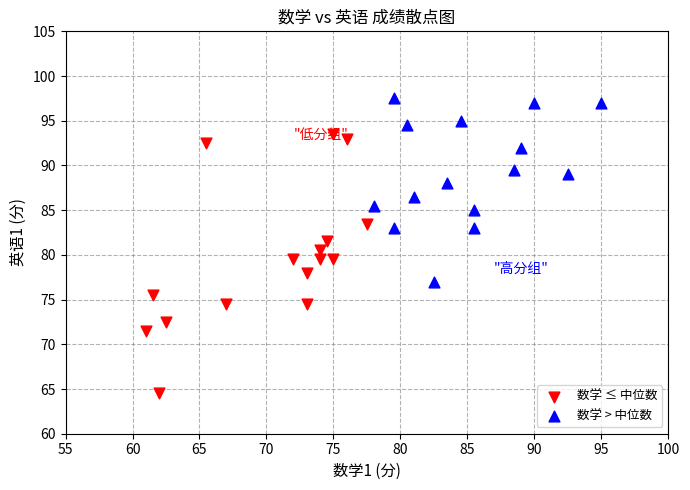

Which series has the largest Y range (max minus min)?

数学 ≤ 中位数